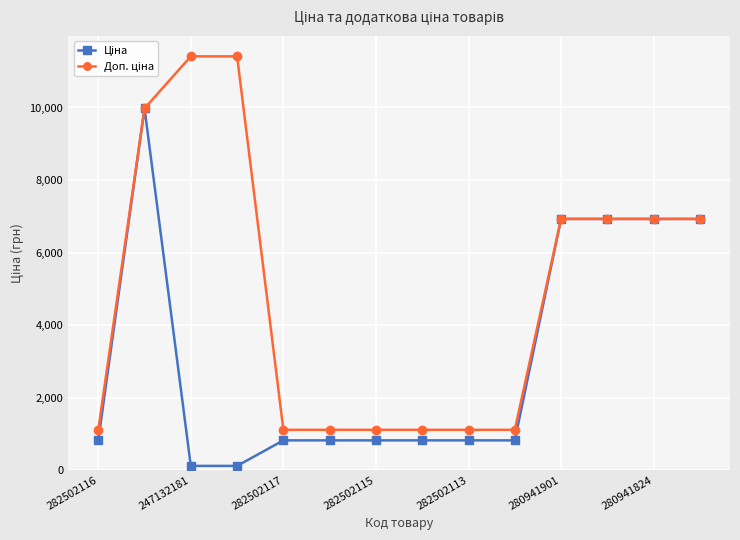

What is the maximum value shown in the chart?

11410.0